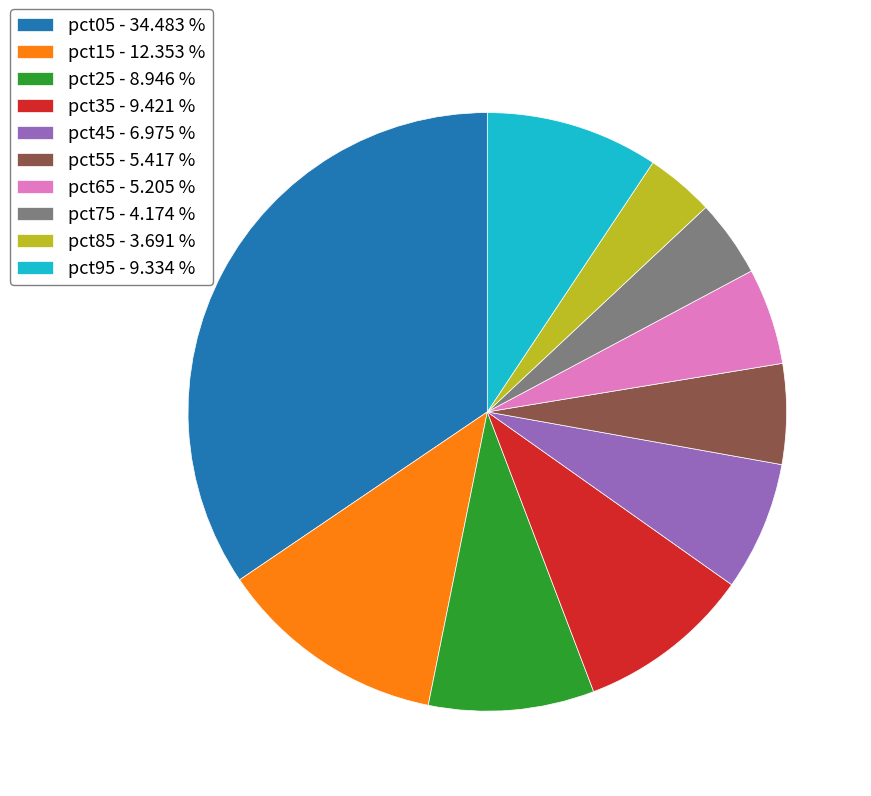

Which has a higher value, pct45 or pct55?

pct45